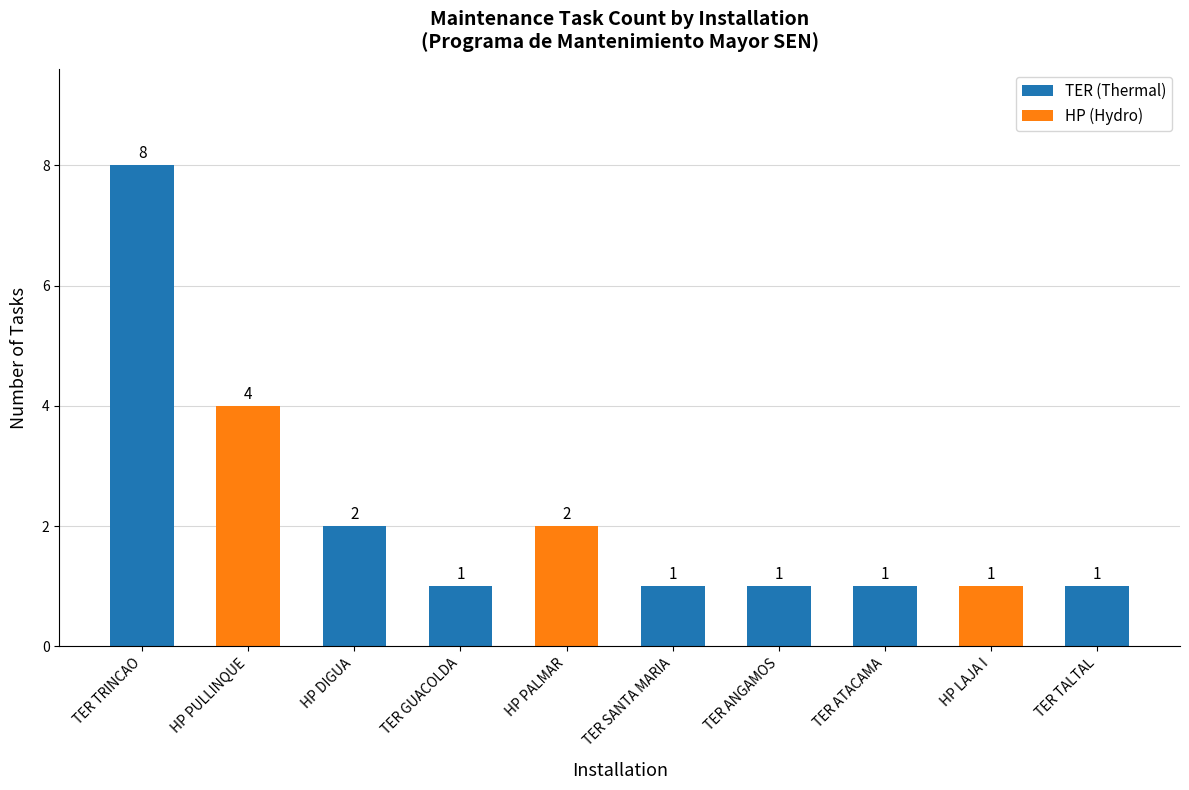

Are the bars grouped side by side (vs. stacked)?

No